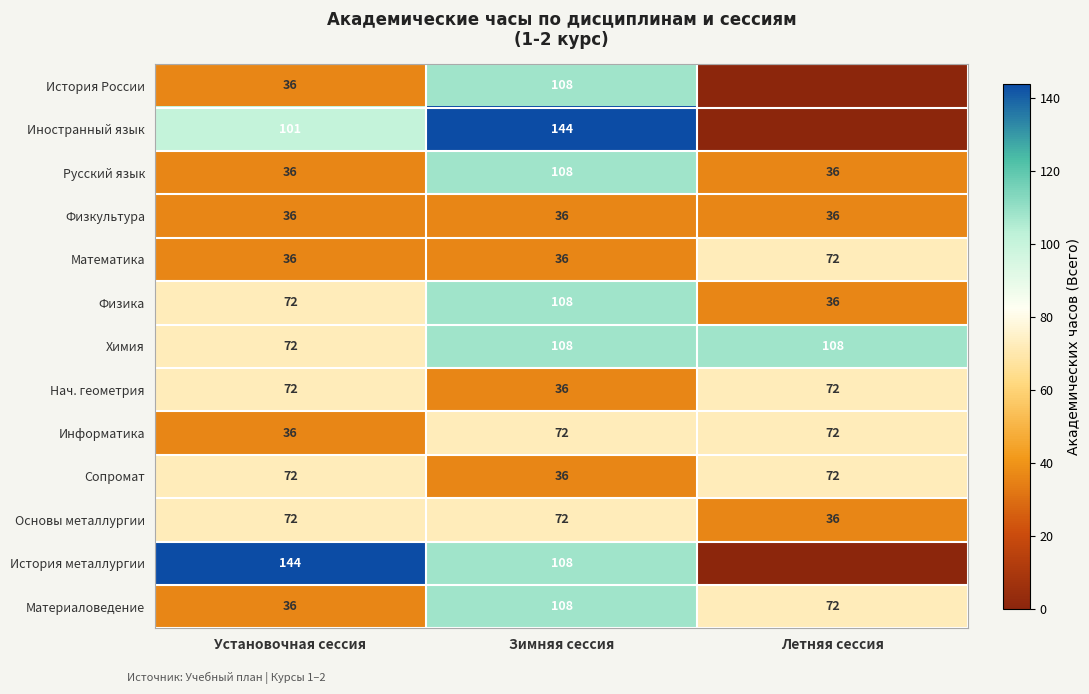

How many data points does each series have?

3